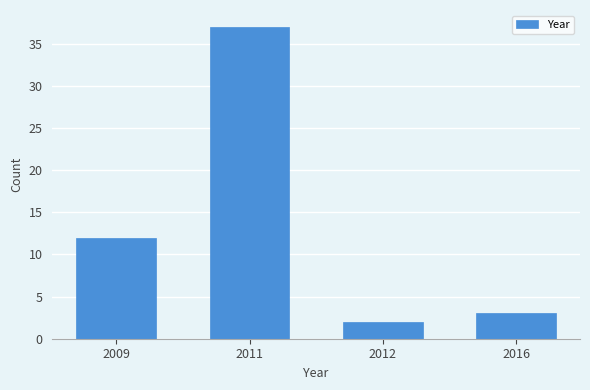

Reading left to right, extract all data points from this chart.

2009=12	2011=37	2012=2	2016=3